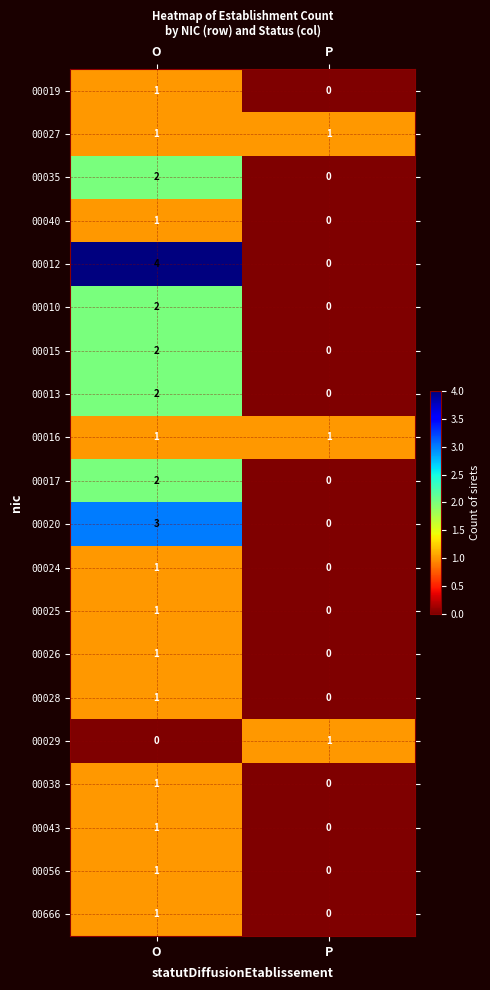

Rank the categories by 00026 value from lowest to highest.

P, O